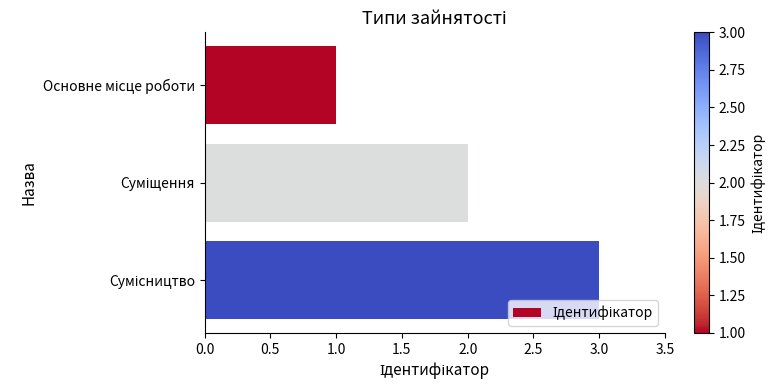

What is the average value?

2